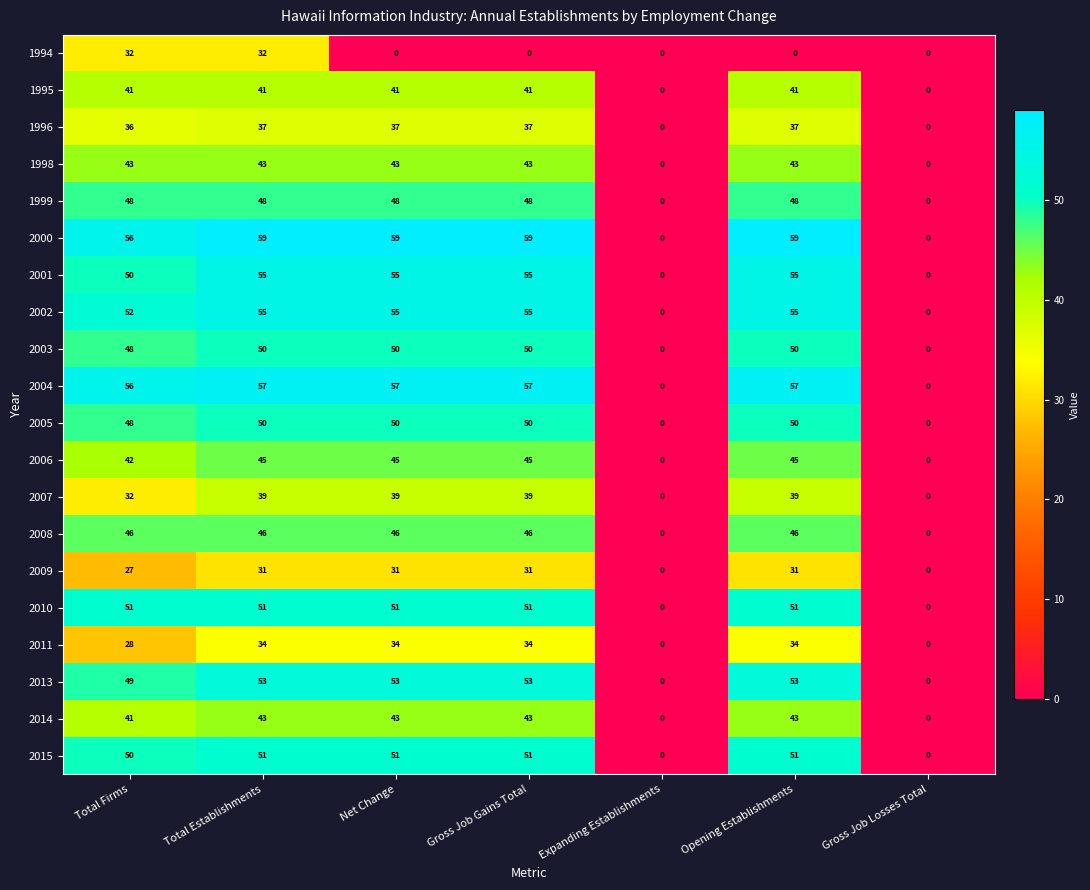

The value of 2007 at Total Establishments is 12. True or false?

False